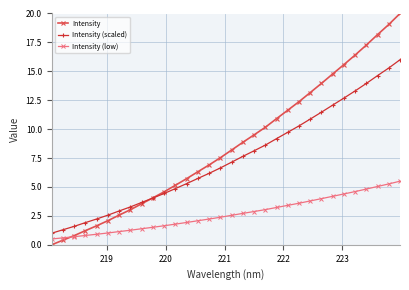

How many data points in Intensity are less than 8?

16